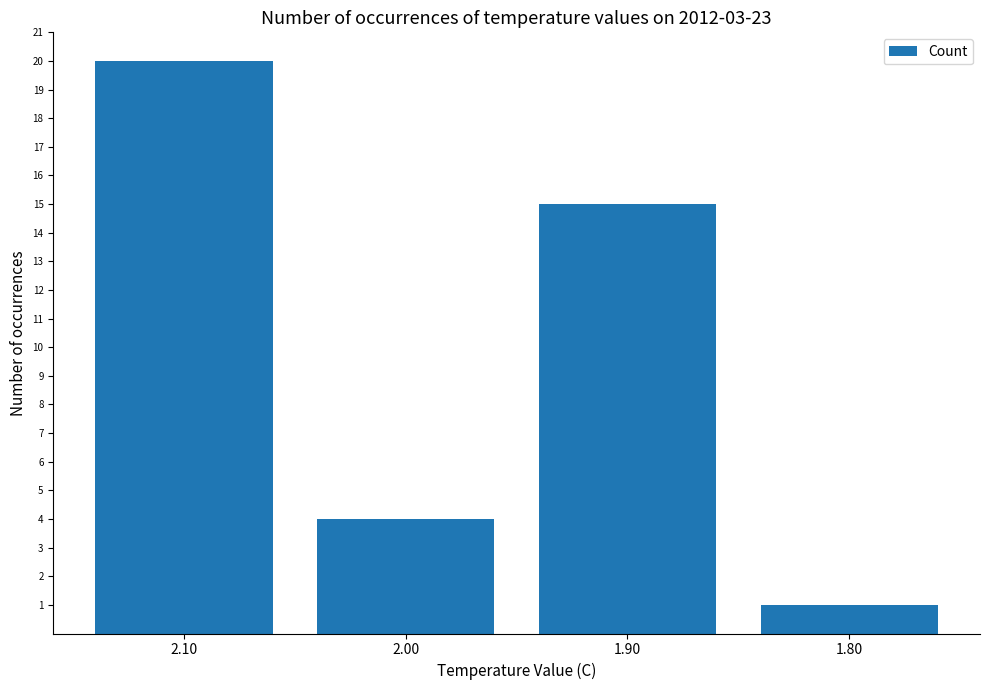

How many values are below 15?

2